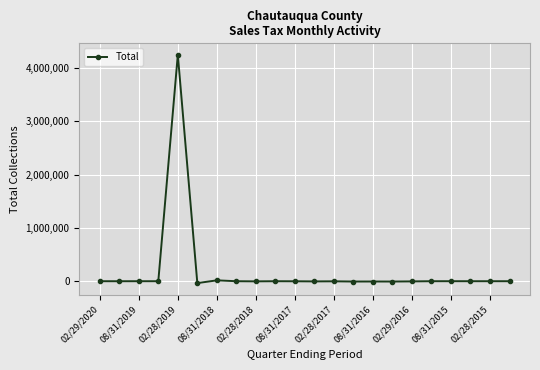

True or false: there are more than 1 points higher than both neighbors.

True